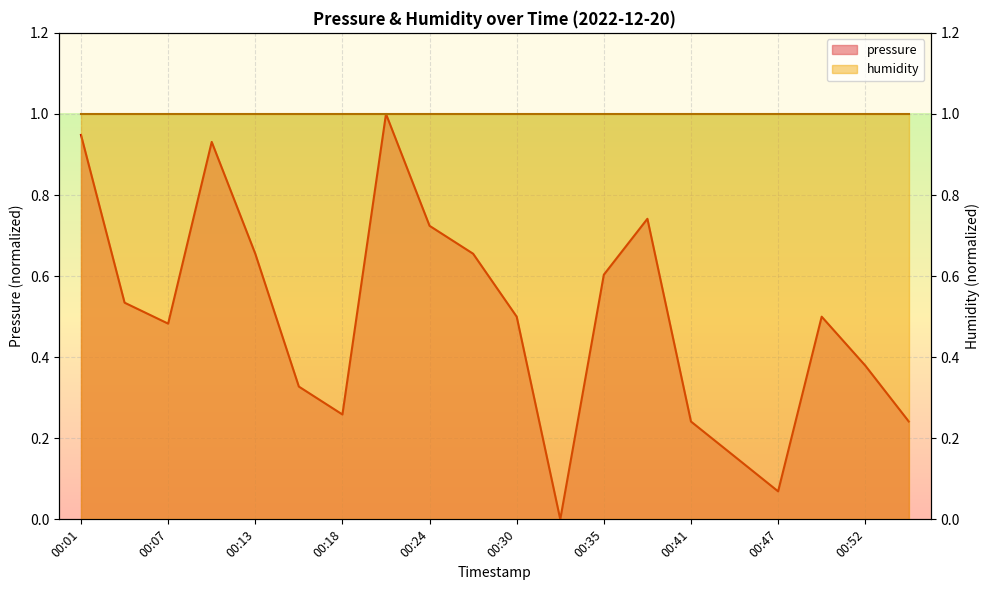

Is it true that the value at 00:41 is 0.2?

False